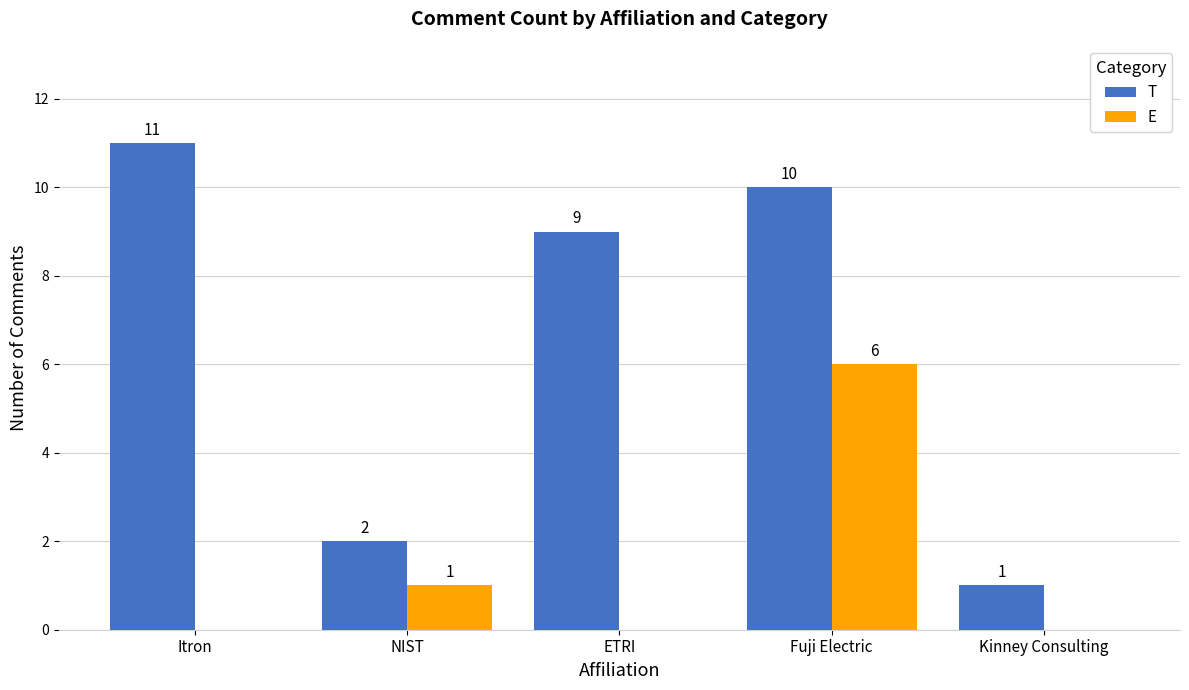

Which series changed the most between NIST and ETRI?

T